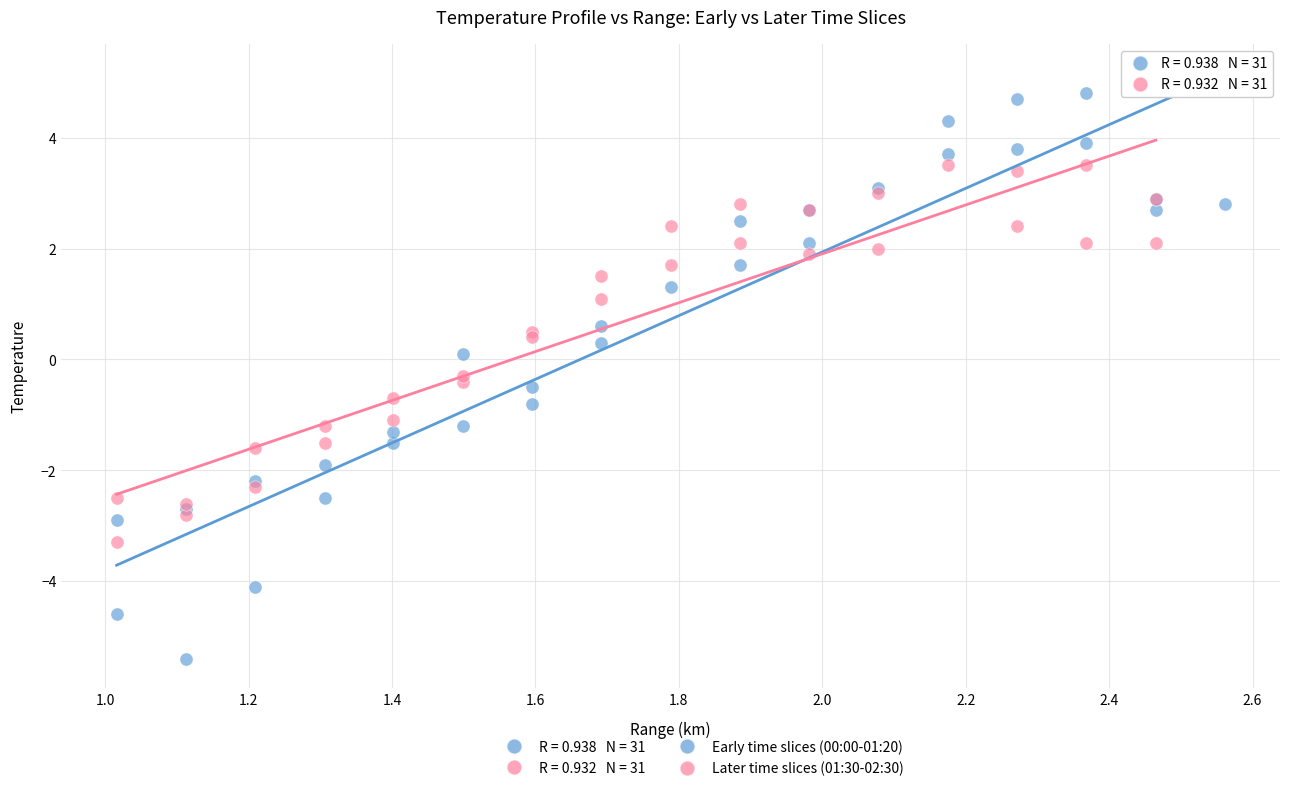

Which series reaches the maximum Y coordinate?

Early time slices (00:00-01:20)